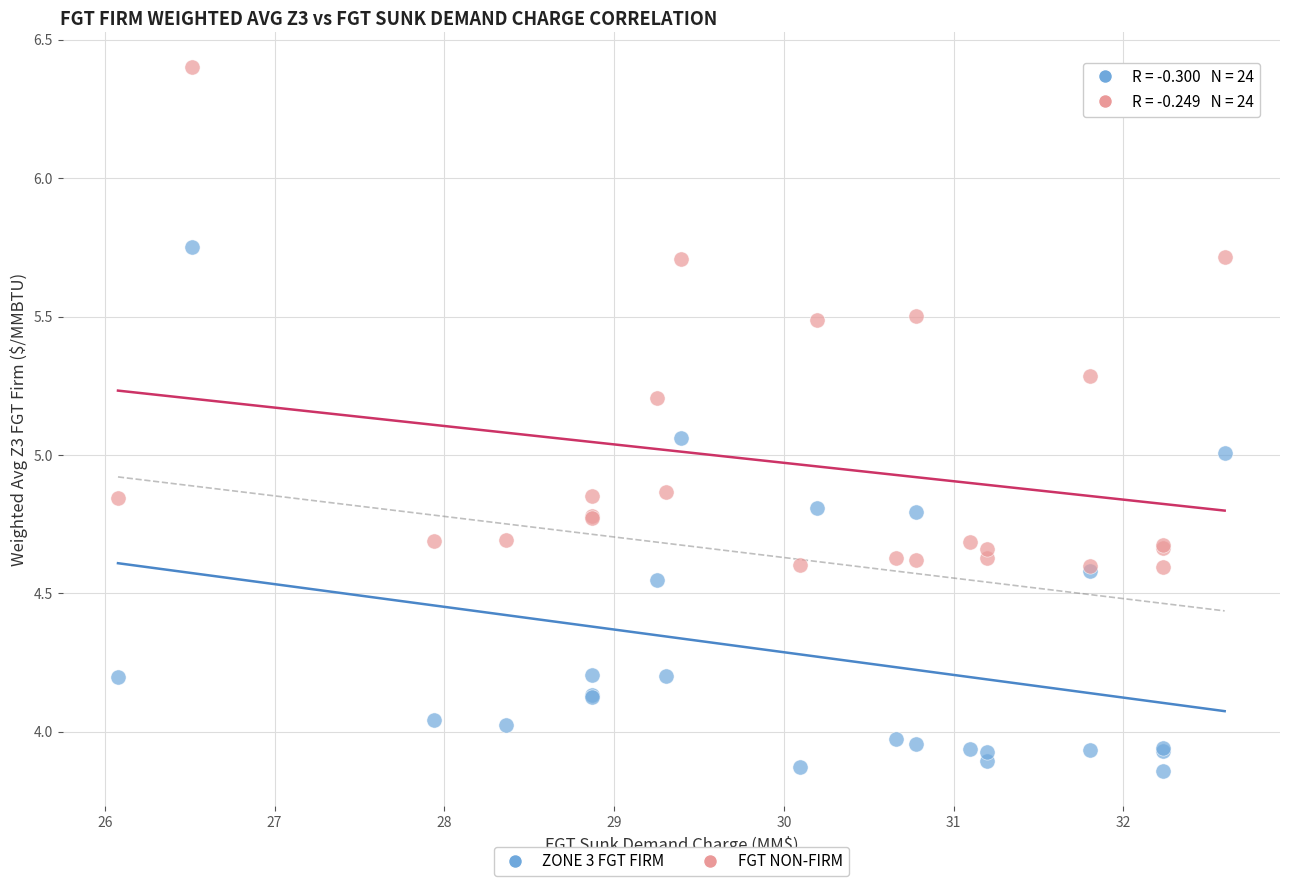

Which series reaches the minimum Y coordinate?

ZONE 3 FGT FIRM